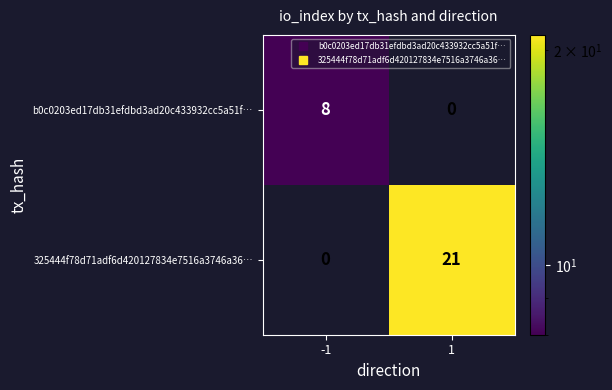

How many values in b0c0203ed17db31efdbd3ad20c433932cc5a51f… are above zero?

1